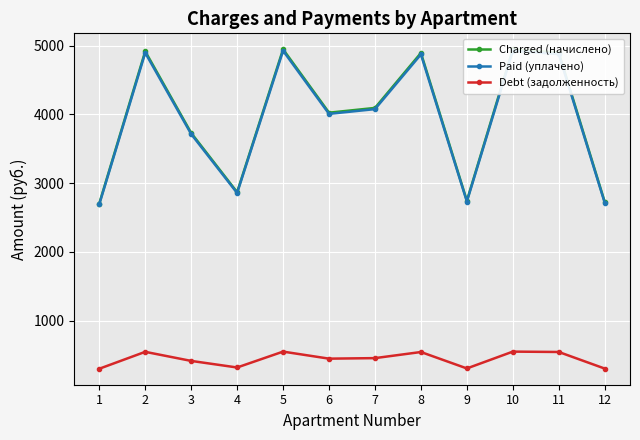

What is the difference between the maximum and minimum values in the Debt (задолженность) series?

249.3